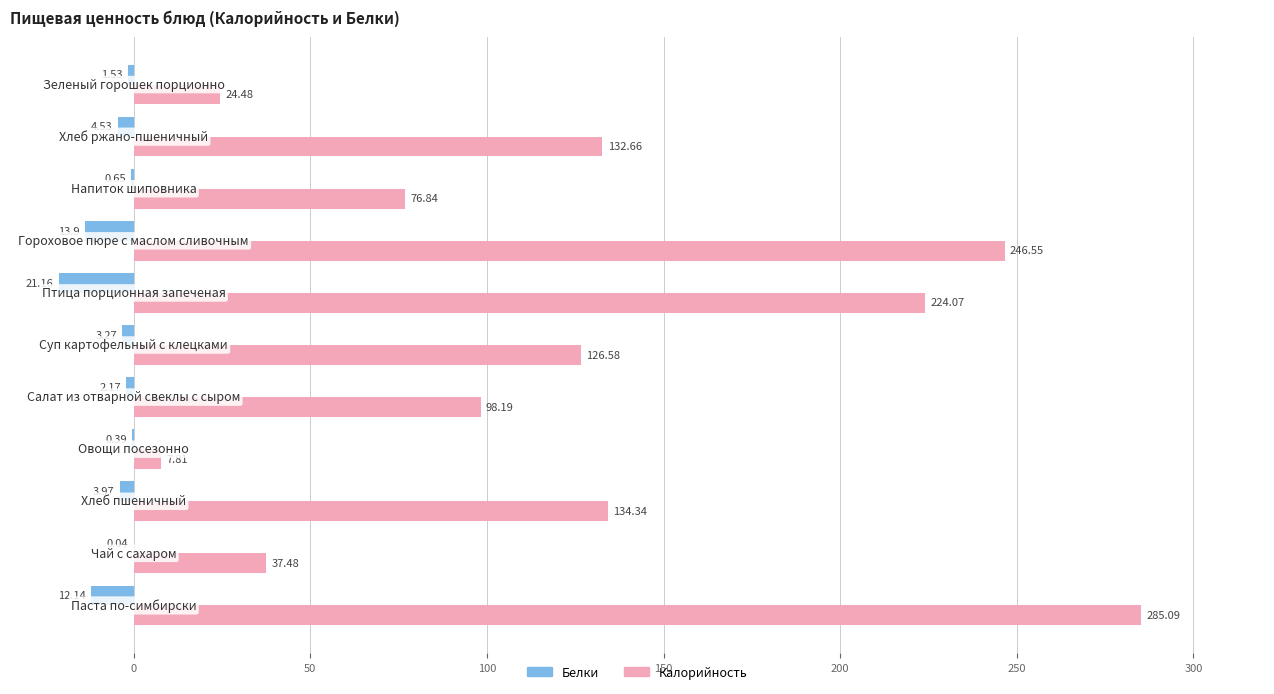

Which series has the largest total across all categories?

Калорийность